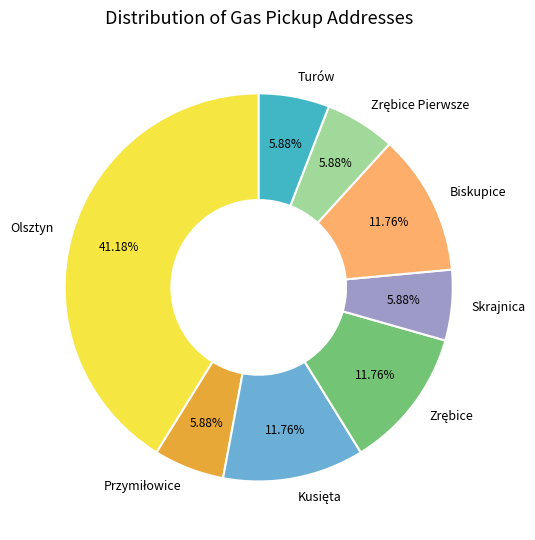

To the nearest percent, what is the average slice percentage?

12%